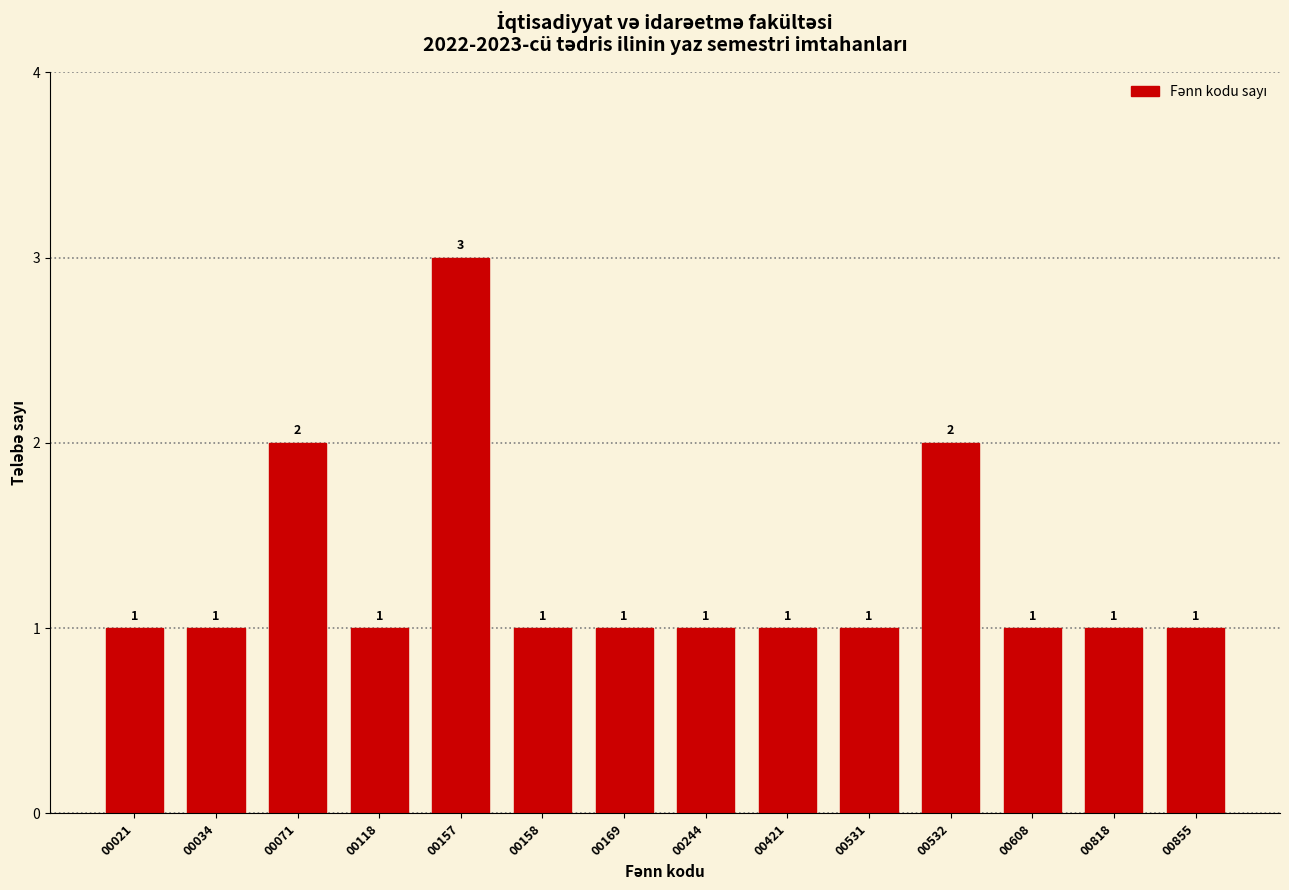

Reading left to right, list all the values displayed in this chart.

1	1	2	1	3	1	1	1	1	1	2	1	1	1